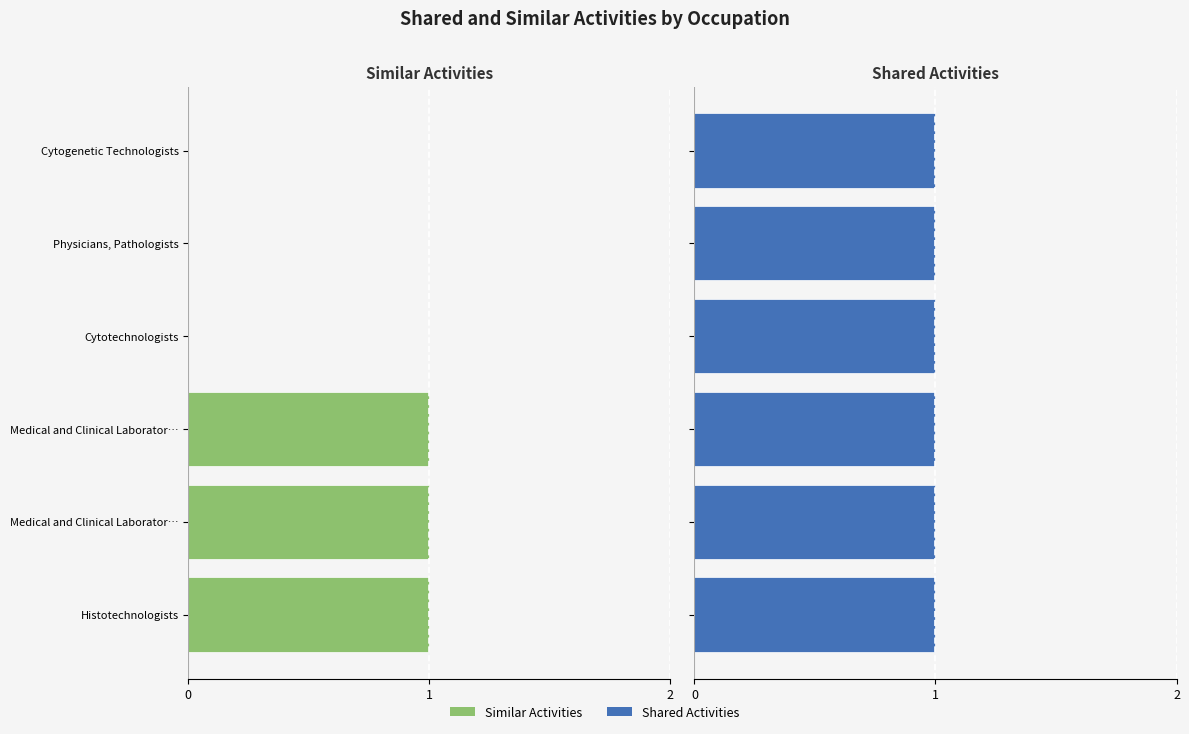

Where is Similar Activities nearest to the value 0?

Cytotechnologists